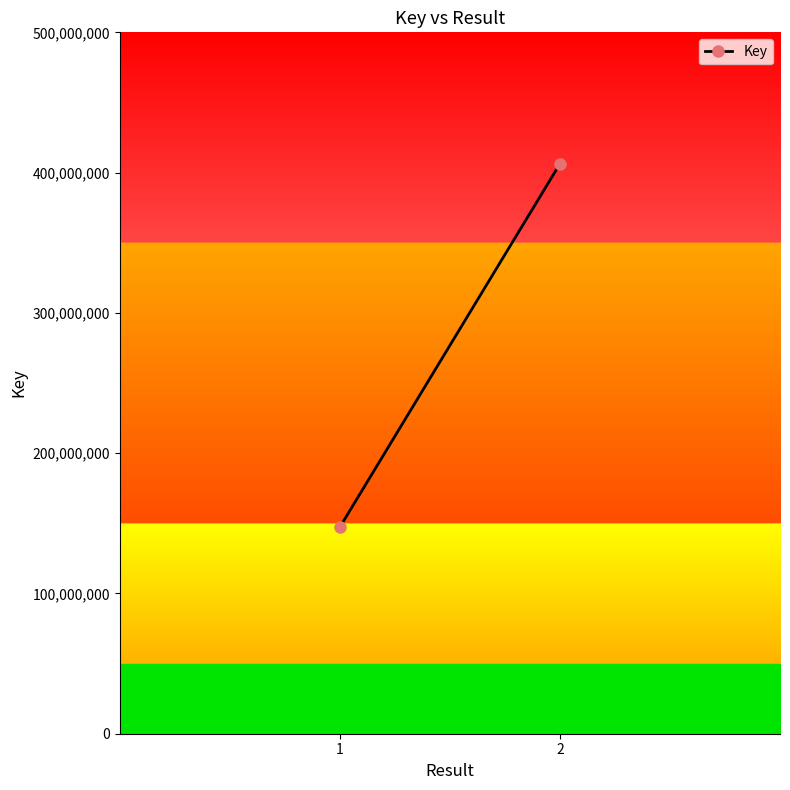

True or false: the data shows 406316785 at 2.

True